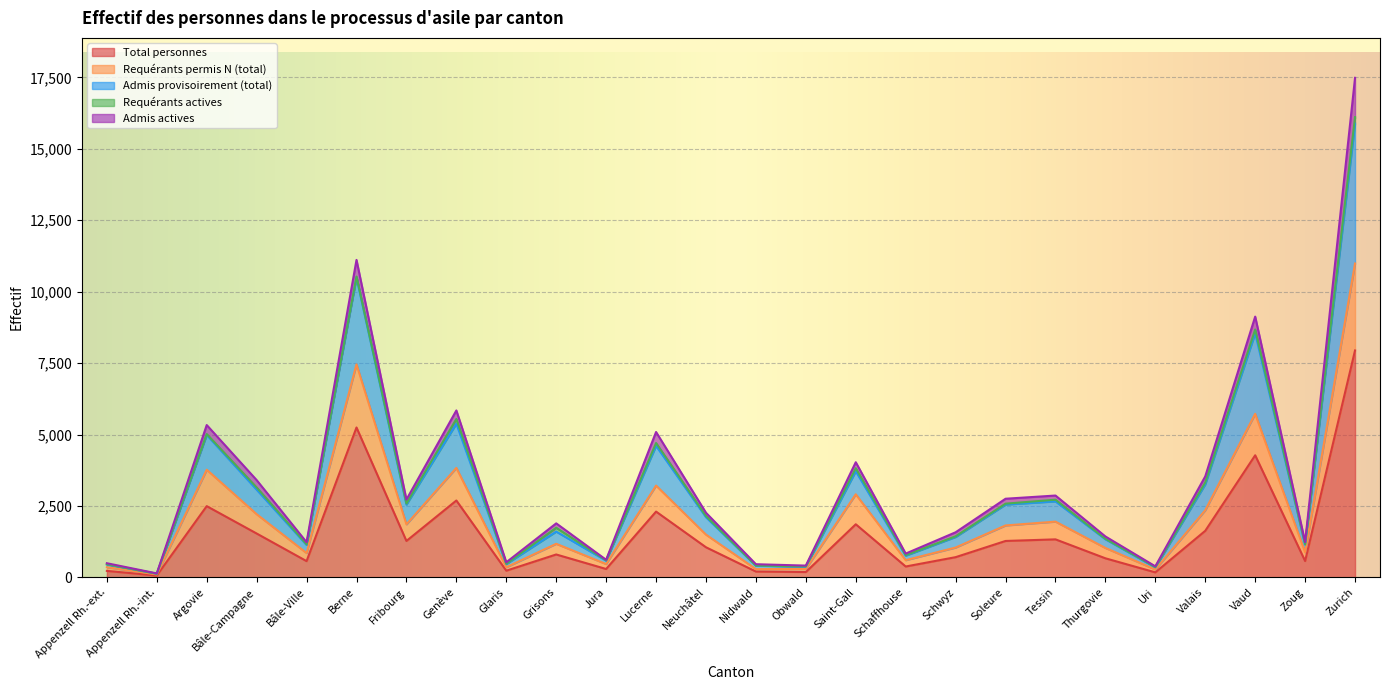

At which category does Total personnes reach its first local peak?

Argovie